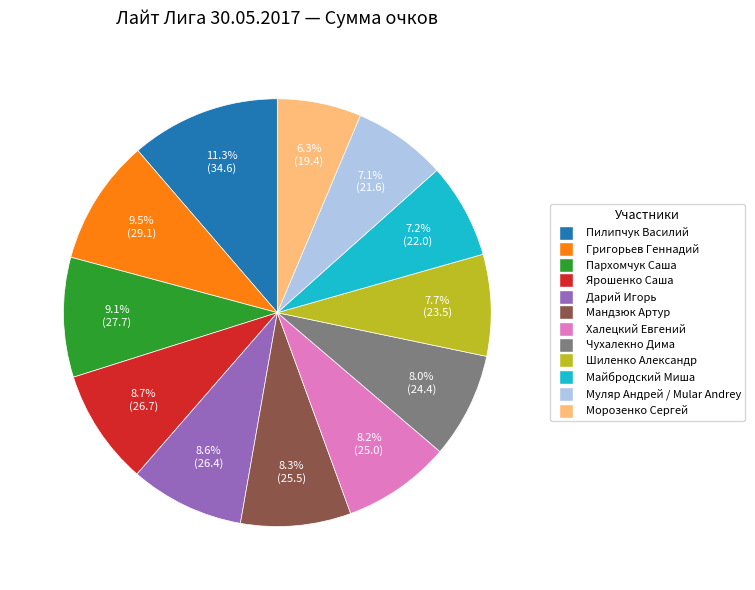

What percentage do Ярошенко Саша and Григорьев Геннадий together represent?

18.2%